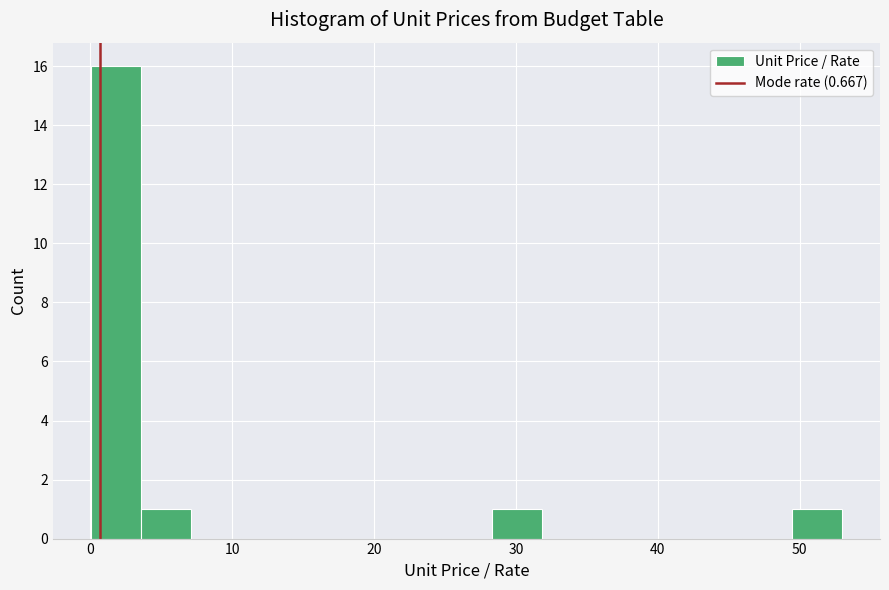

Read against the x-axis, roughly where is the centre of the tallest bar?

2